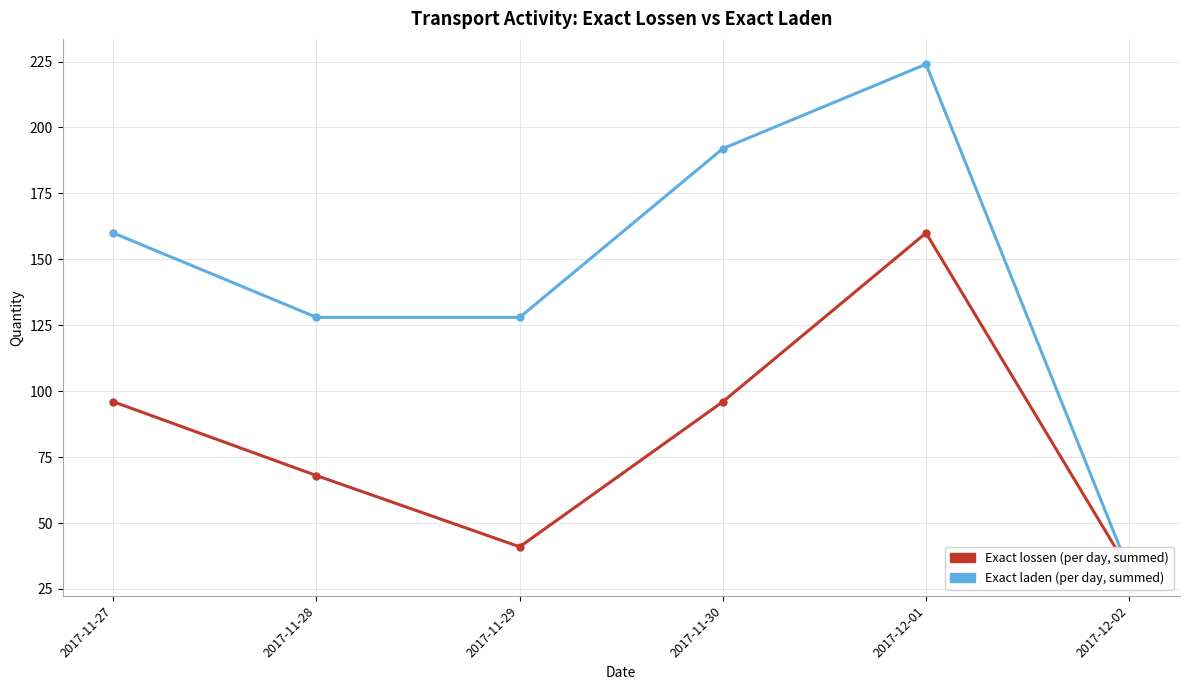

What is the difference between the maximum and minimum values in the Exact lossen series?

128